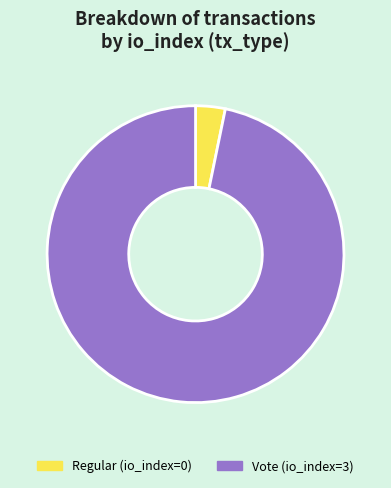

Between Regular and Vote, which is larger?

Vote